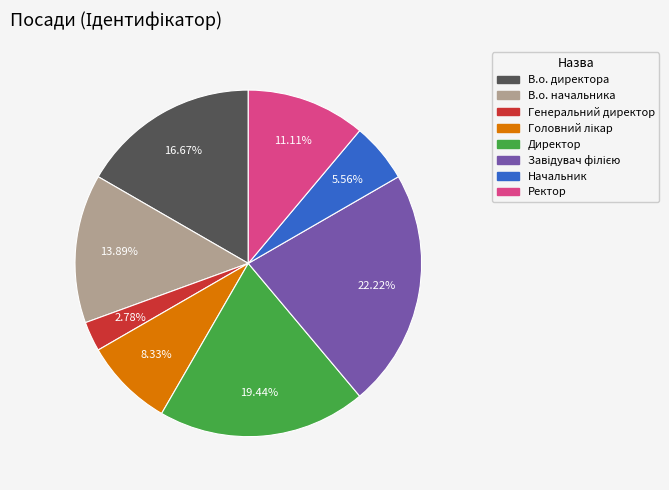

Count the number of slices in the pie.

8